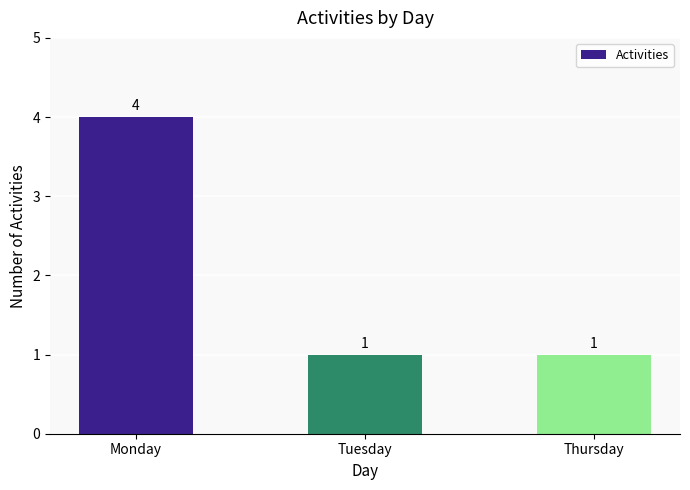

Is it true that the value at Monday is 6?

False